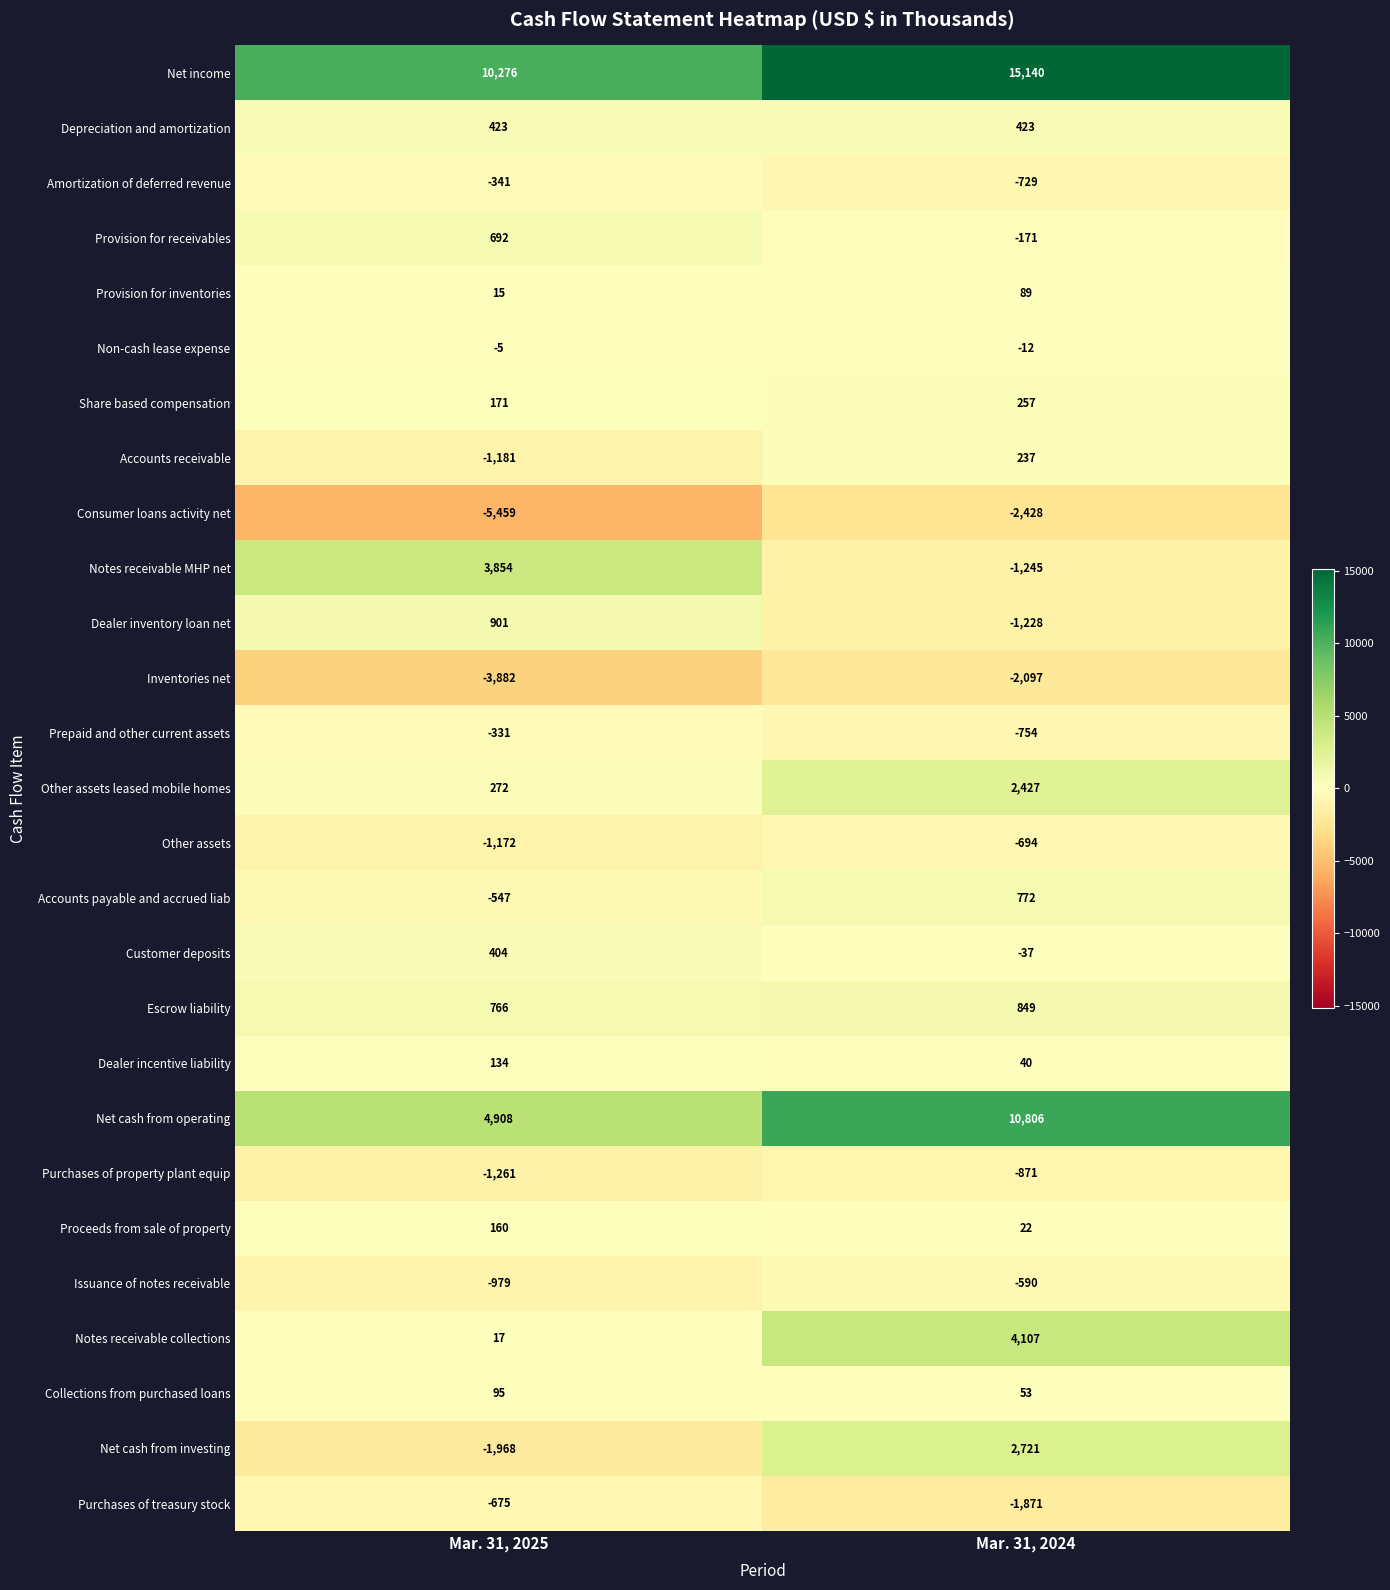

What is the sum of all Net cash from investing values?

753